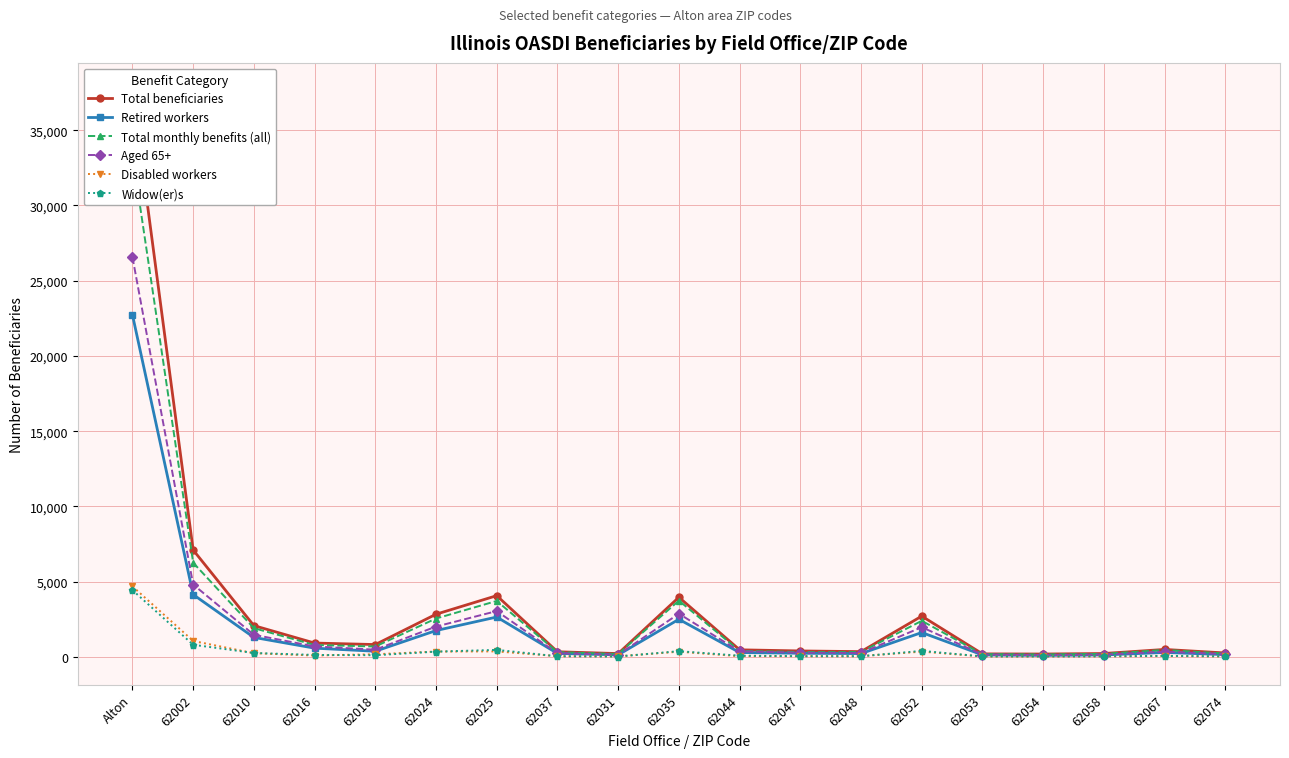

How many values in the Widow(er)s series exceed 75?

9